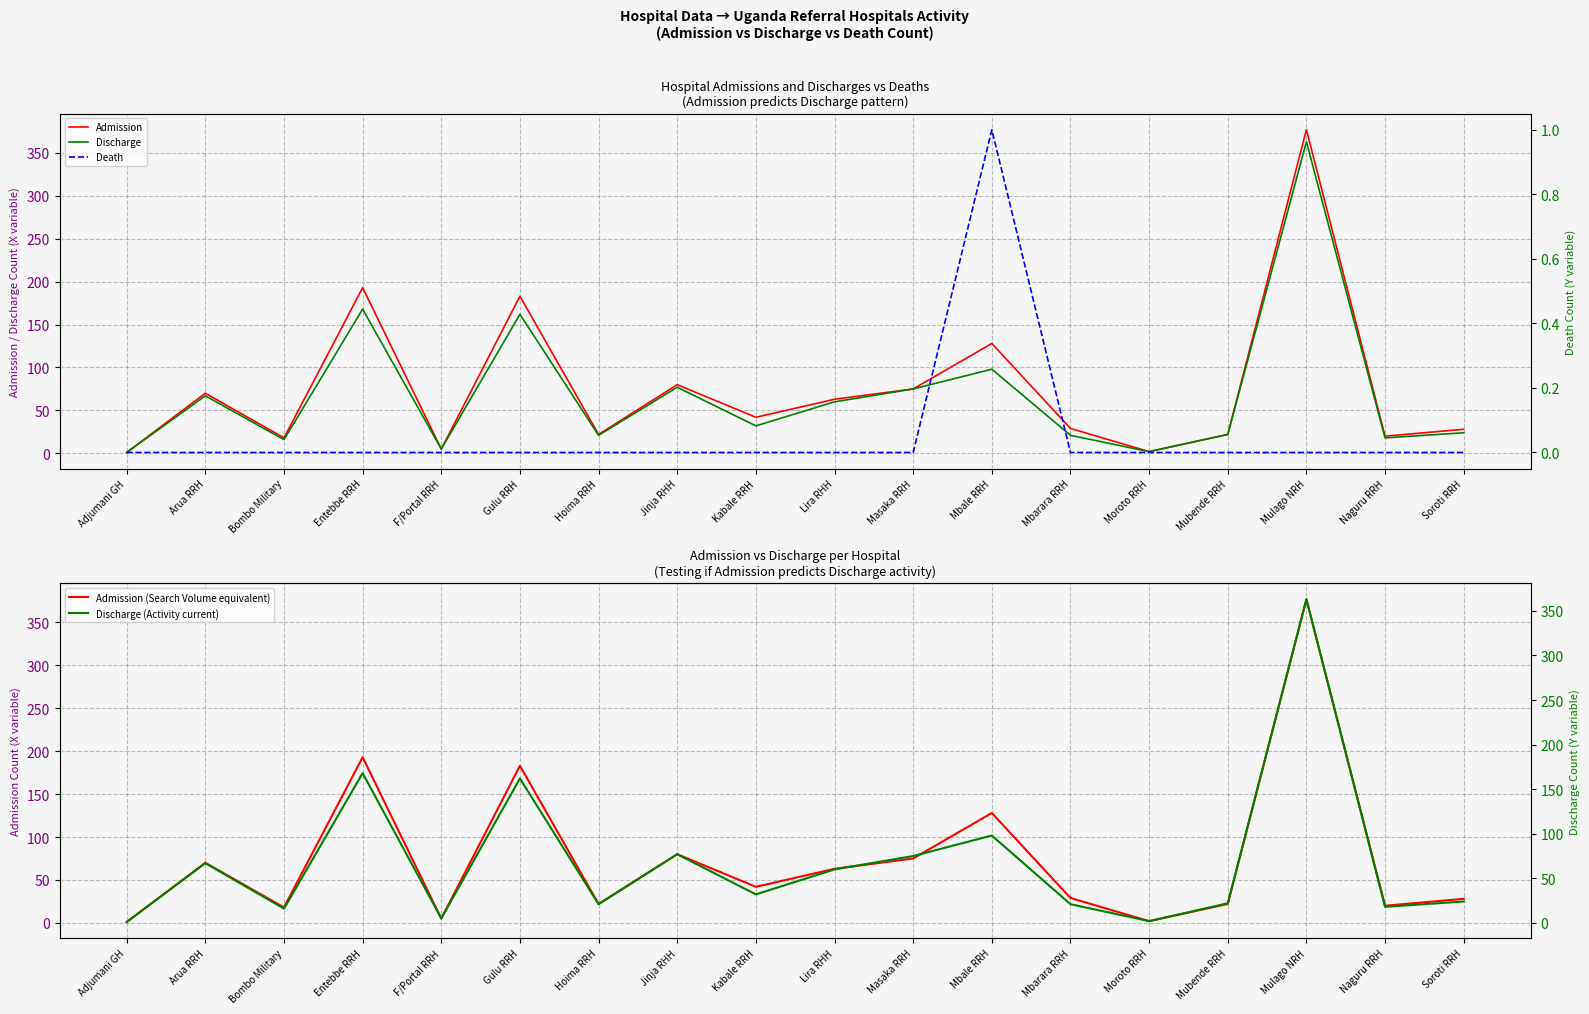

True or false: Discharge and Admission intersect in this chart.

False